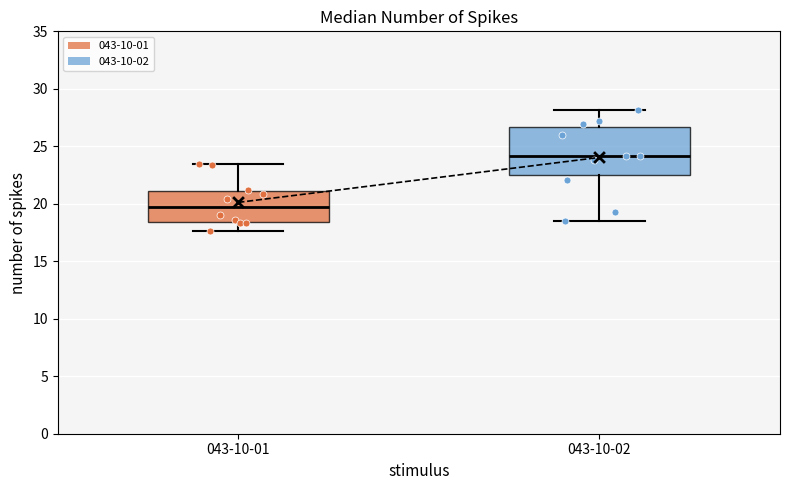

Where does the lower whisker of the box for 043-10-01 end on the y-axis? The values are not printed on the chart, so give them approximately, as read against the axis.

17.5